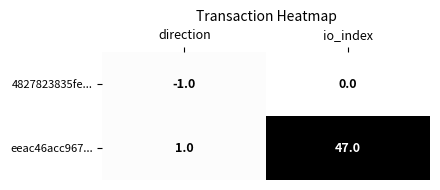

Is it true that eeac46acc967... equals 1 at direction?

True